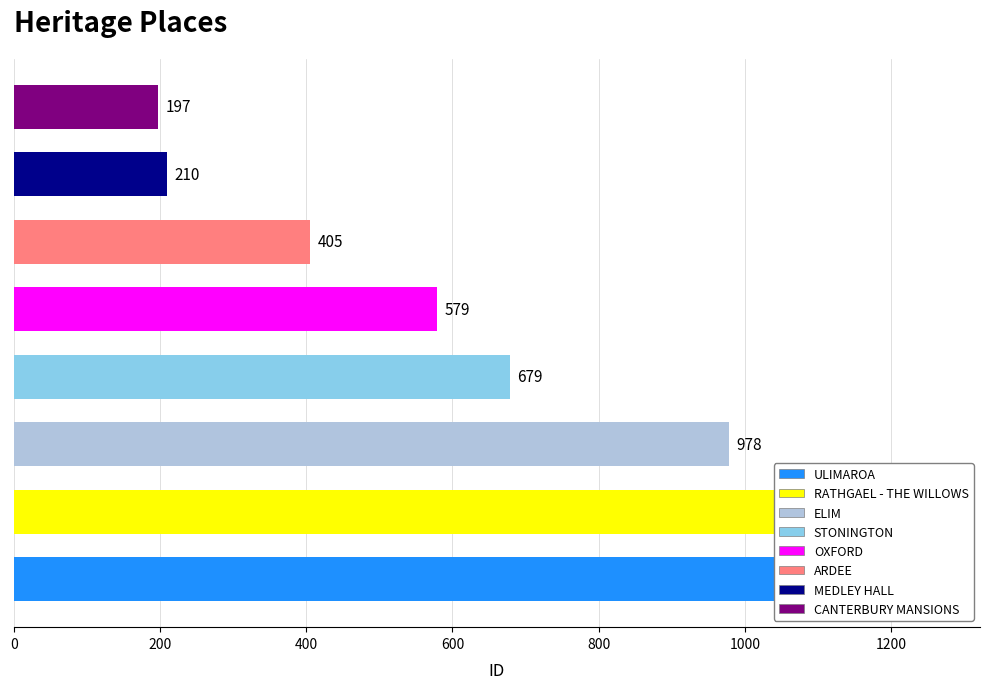

Reading left to right, list all the values displayed in this chart.

1068	579	210	978	1120	405	197	679